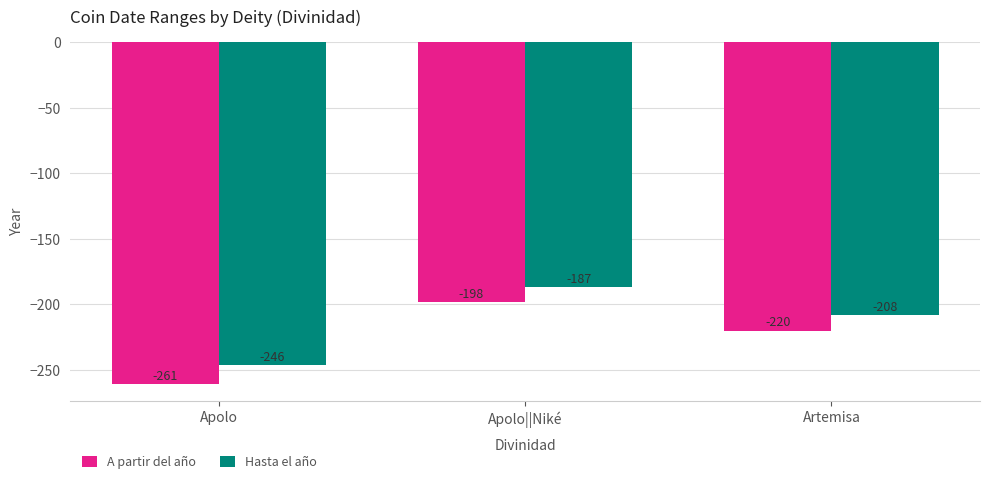

At which category is the sum across all series the highest?

Apolo||Niké